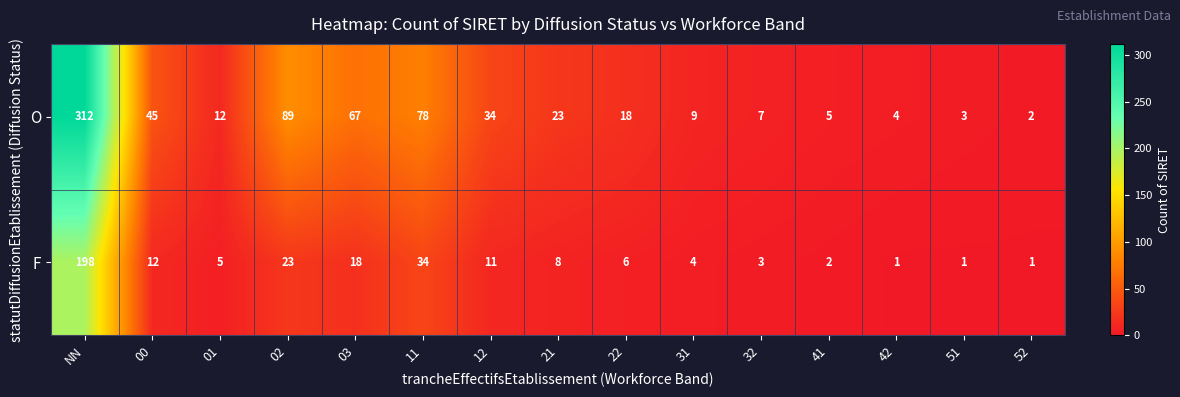

At 03, list the series in order from smallest to largest.

F, O